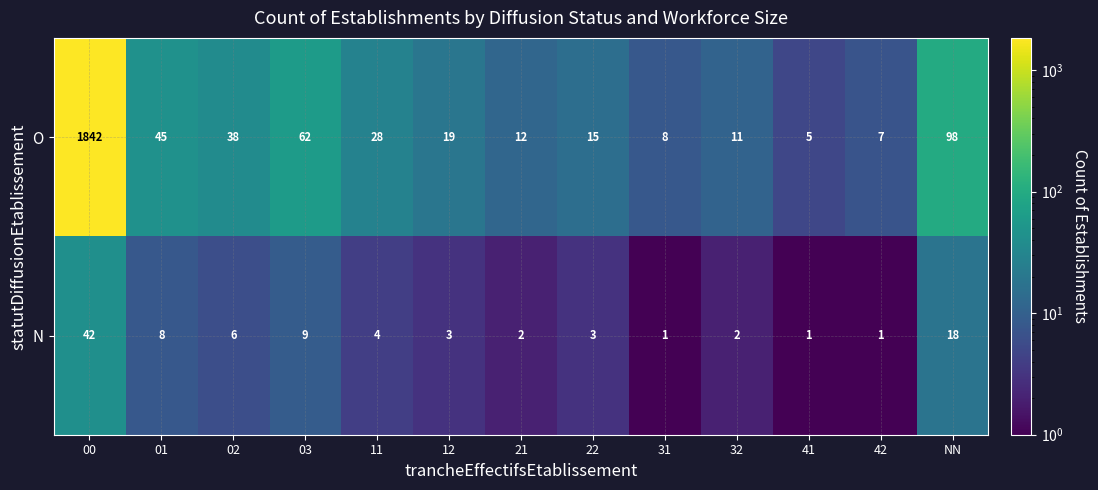

At 01, list the series in order from smallest to largest.

N, O